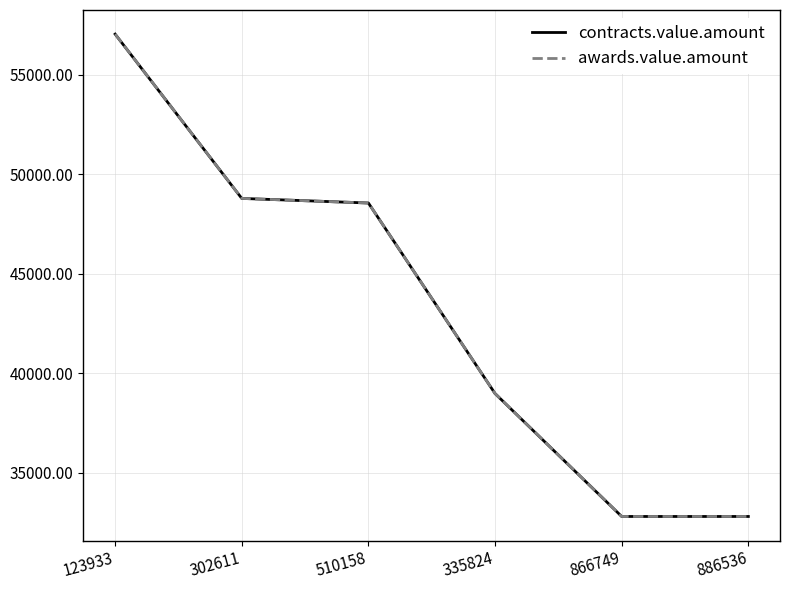

What is the label of the 3rd point from the left?

510158